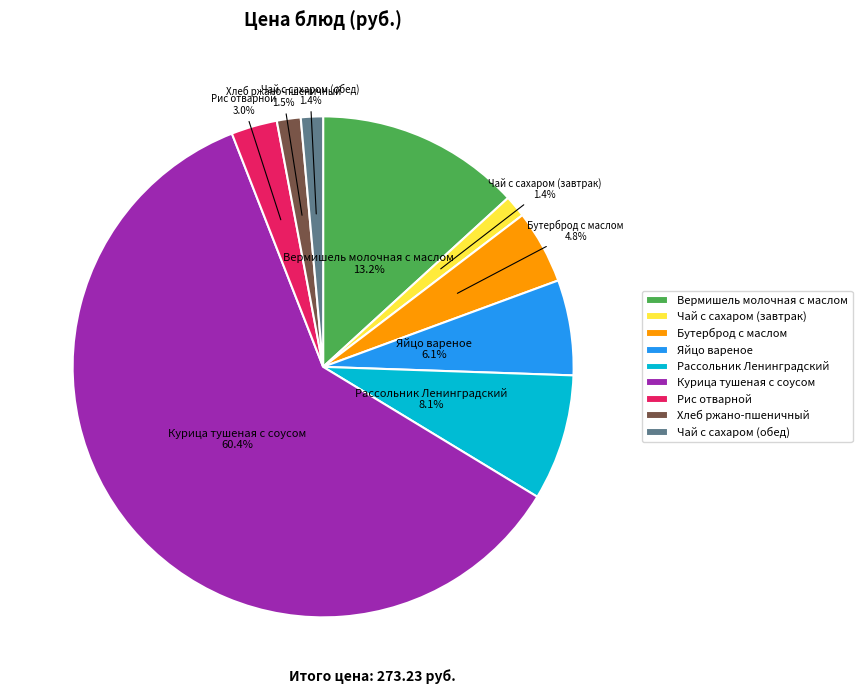

Which category accounts for the majority?

Курица тушеная с соусом